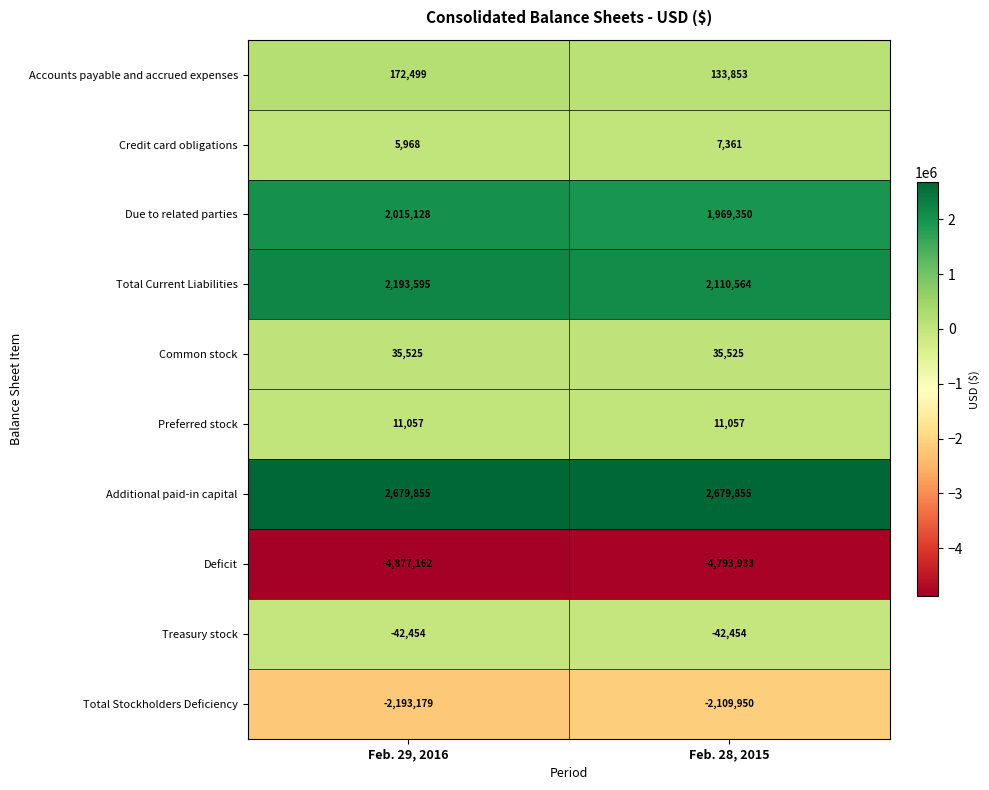

At which category is the sum across all series the highest?

Feb. 28, 2015